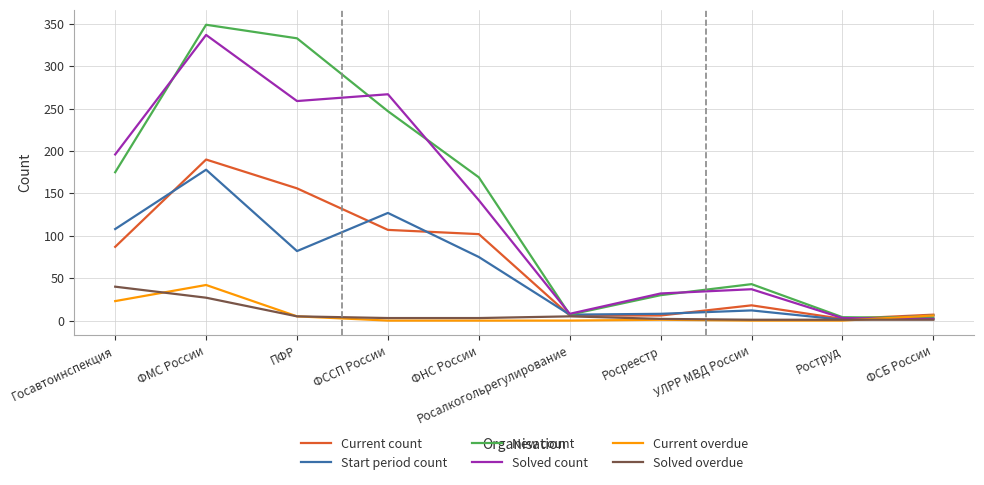

Which category has the highest value across all series?

ФМС России